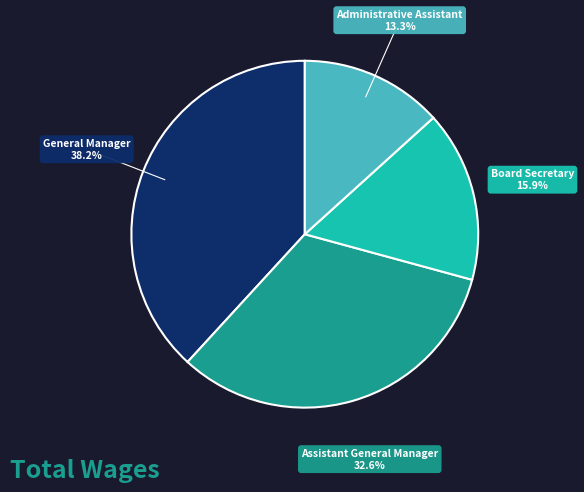

Is there a majority slice in this chart?

No